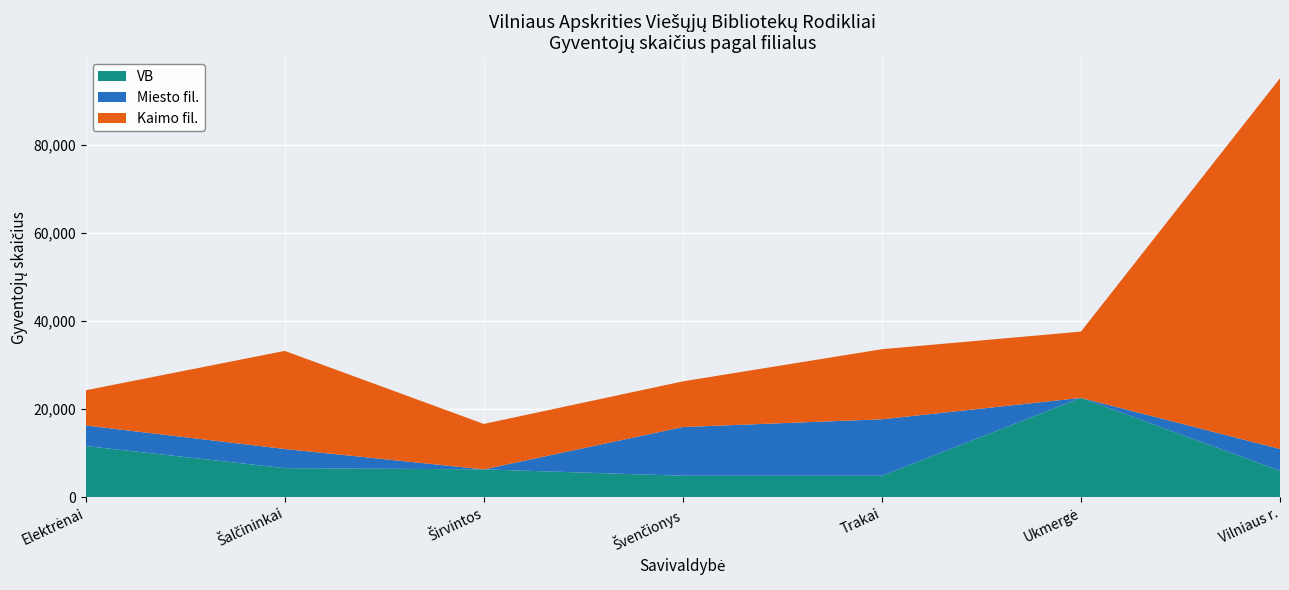

Read the VB value at Trakai.

4837